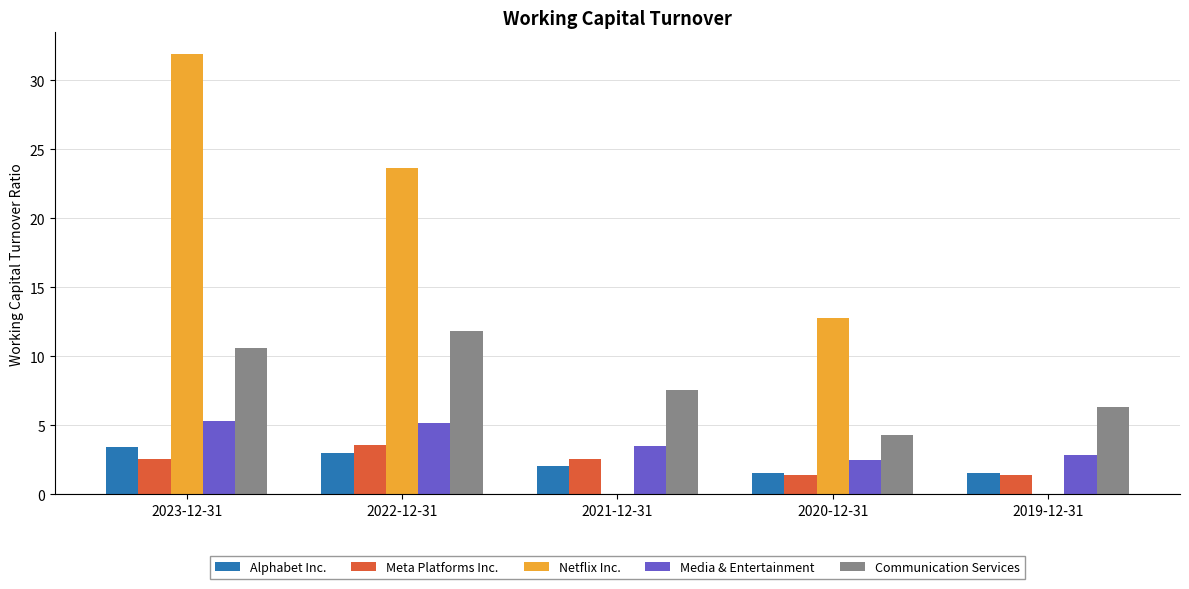

How many distinct data groups are displayed?

5